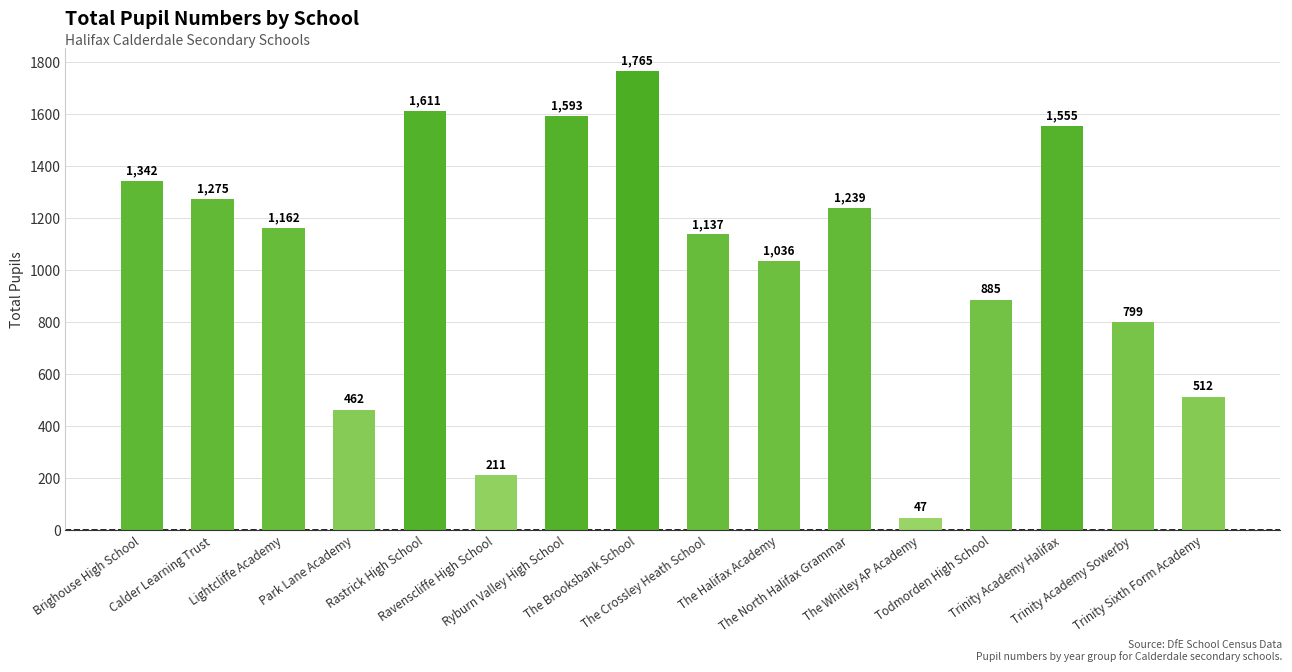

Between Park Lane Academy and Trinity Academy Sowerby, which is larger?

Trinity Academy Sowerby